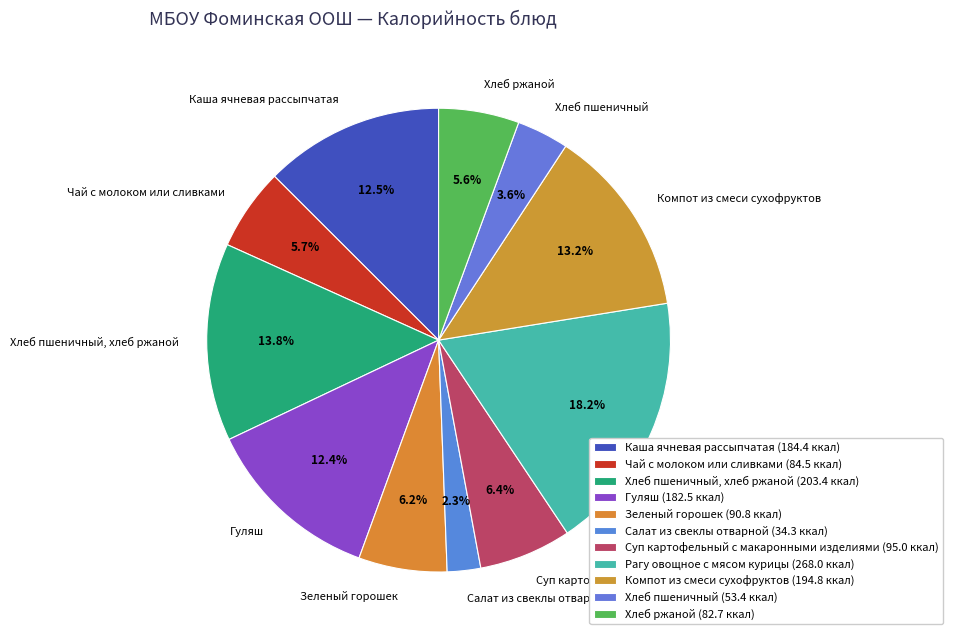

What percentage is the Чай с молоком или сливками slice, to the nearest percent?

6%